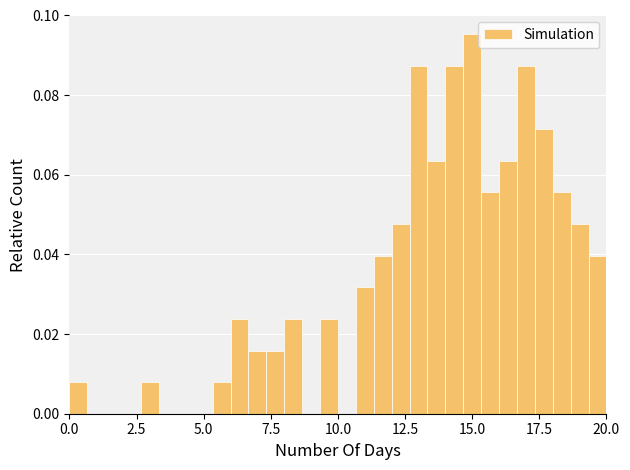

Read against the x-axis, roughly where is the centre of the tallest bar?

15.0